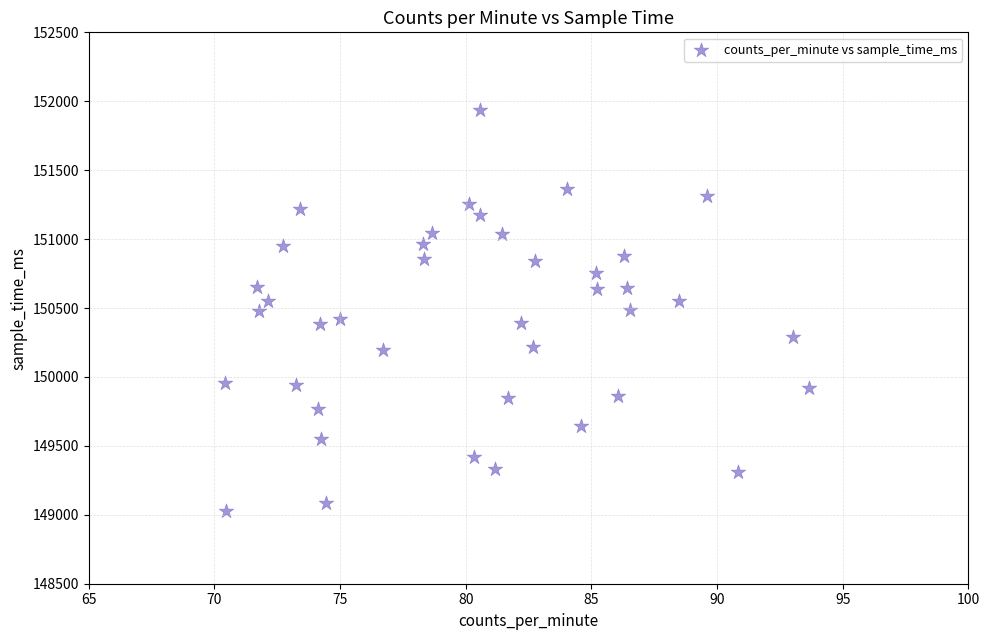

What is the range of Y values (max minus min)?

2910